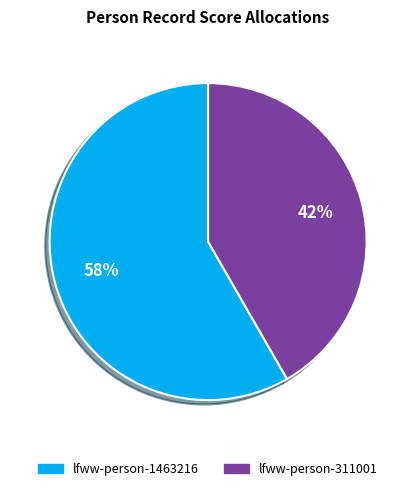

Is it true that lfww-person-311001 is 42% of the pie?

True